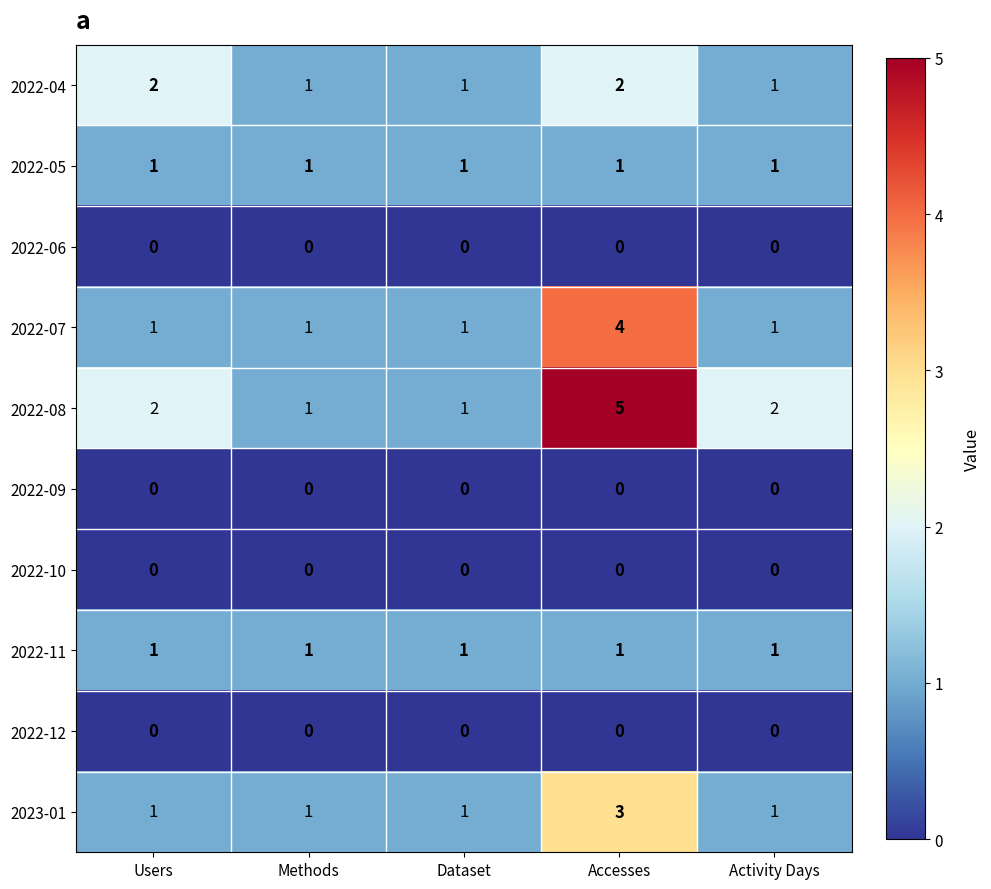

Which series has the largest range (max minus min)?

2022-08